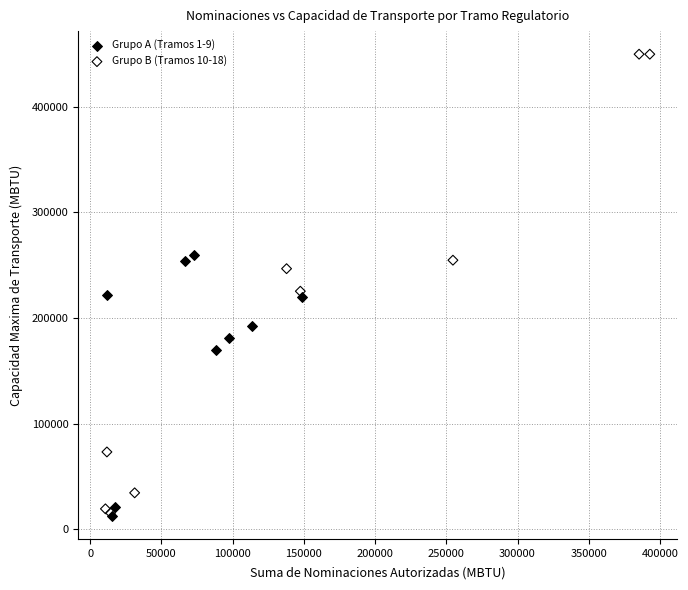

Which series contains the highest Y value?

Grupo B (Tramos 10-18)